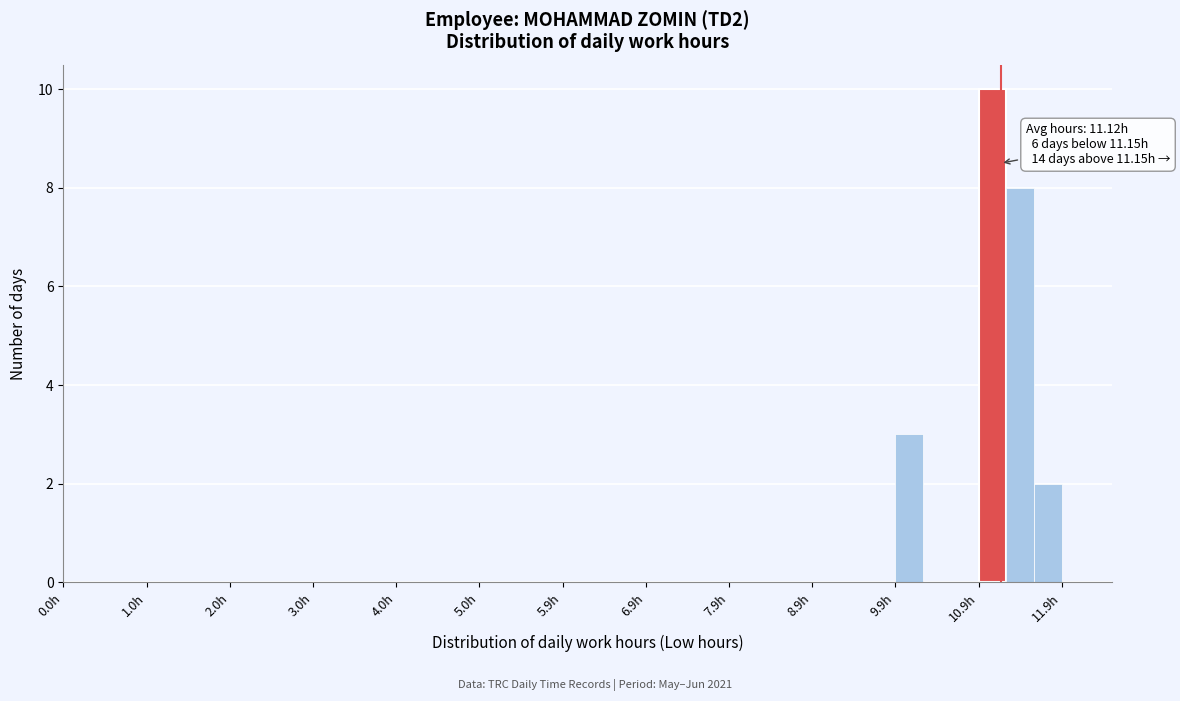

Read against the x-axis, roughly where is the centre of the tallest bar?

11.1